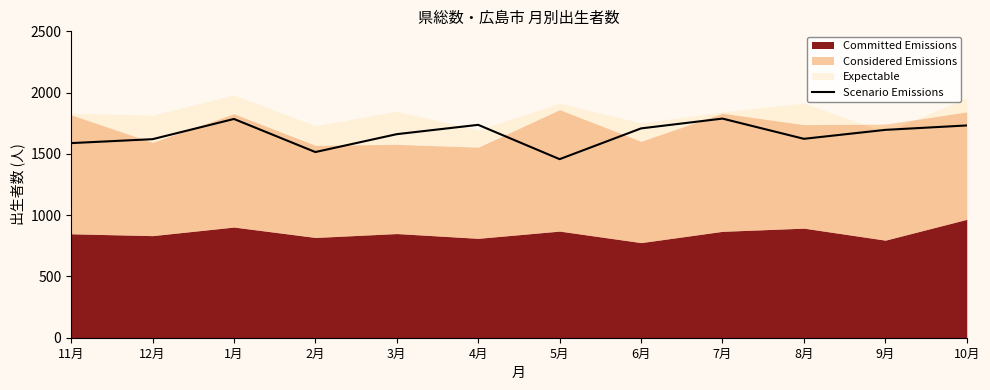

How many values exceed 1696?

5